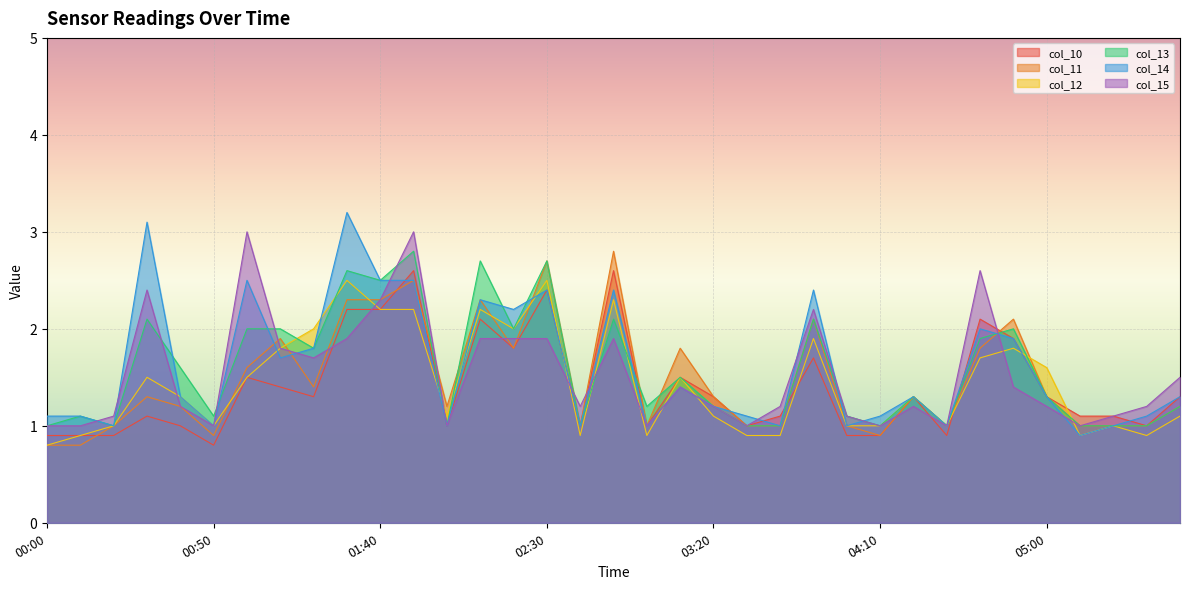

At which category does col_15 reach its first local peak?

00:30